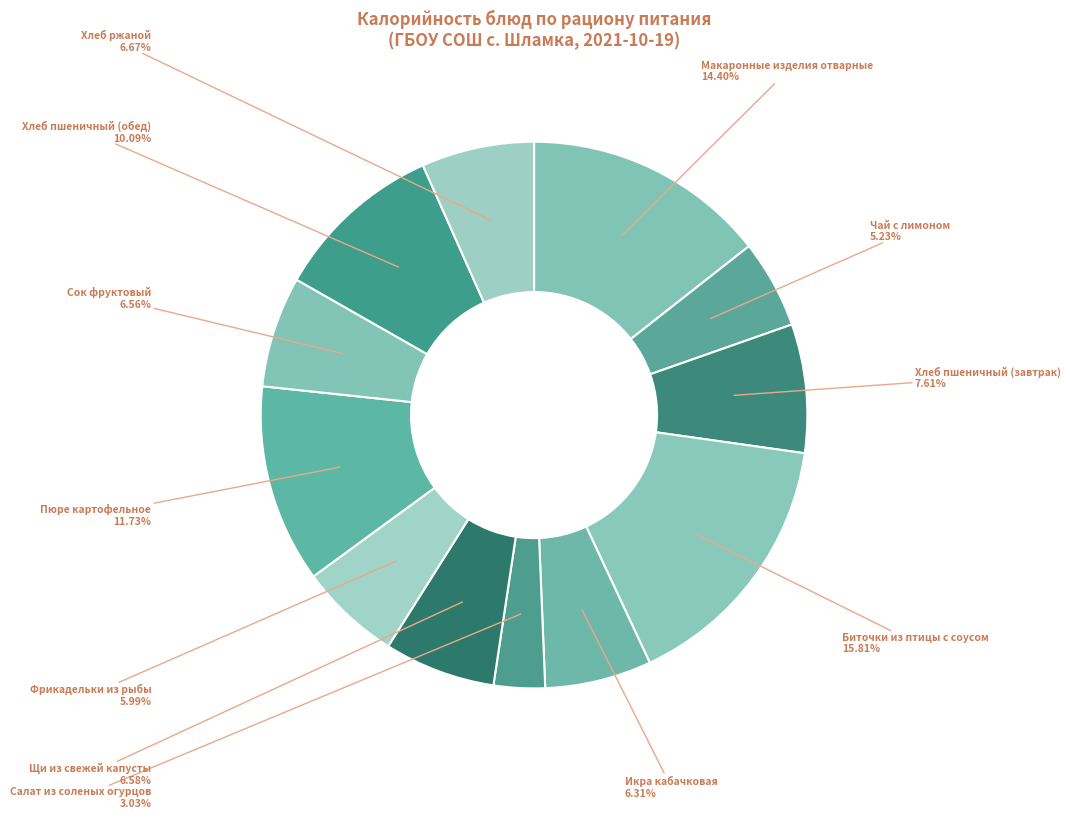

Rank the categories by value from lowest to highest.

Салат из соленых огурцов, Чай с лимоном, Фрикадельки из рыбы, Икра кабачковая, Сок фруктовый, Щи из свежей капусты, Хлеб ржаной, Хлеб пшеничный (завтрак), Хлеб пшеничный (обед), Пюре картофельное, Макаронные изделия отварные, Биточки из птицы с соусом